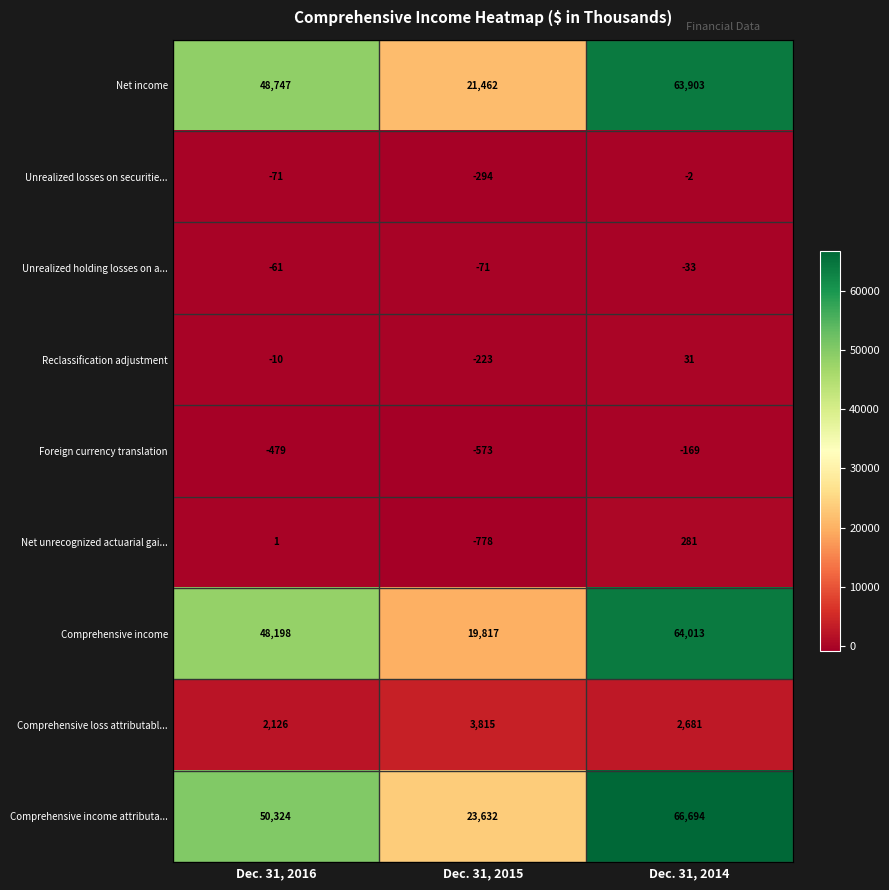

What is the sum of all Comprehensive loss attributabl... values?

8622